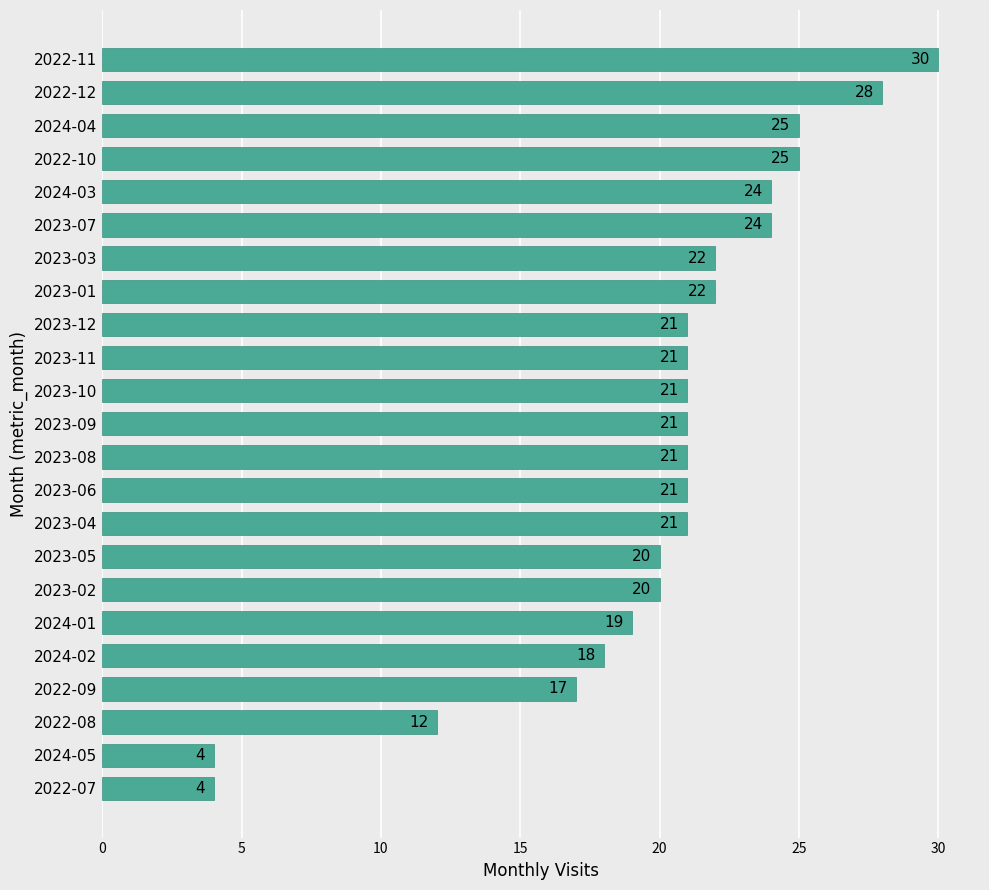

What is the change in value from 2023-12 to 2023-07?

+3